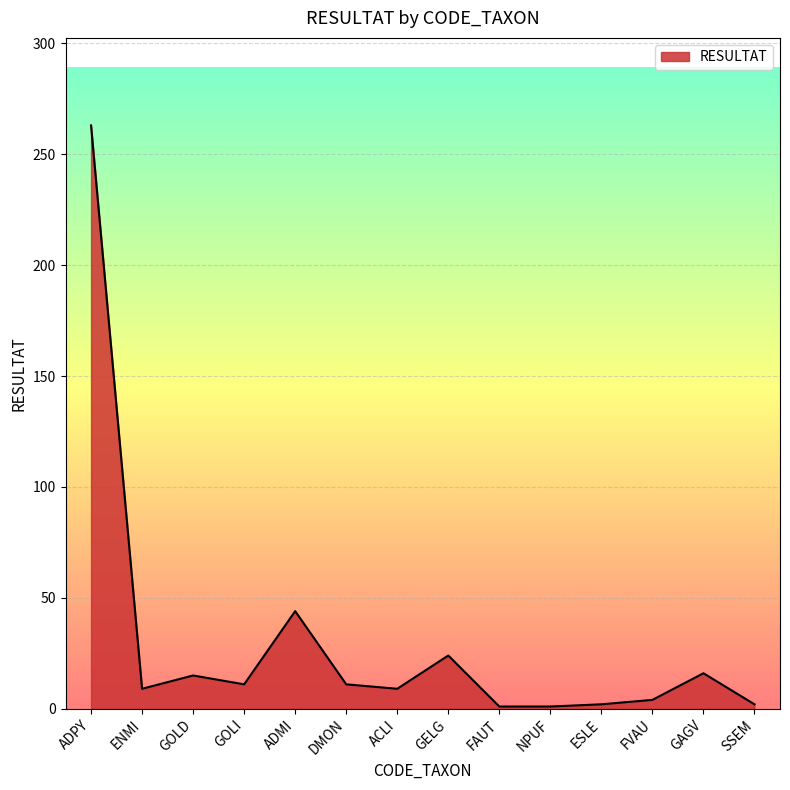

What is the change in value from ACLI to GAGV?

+7